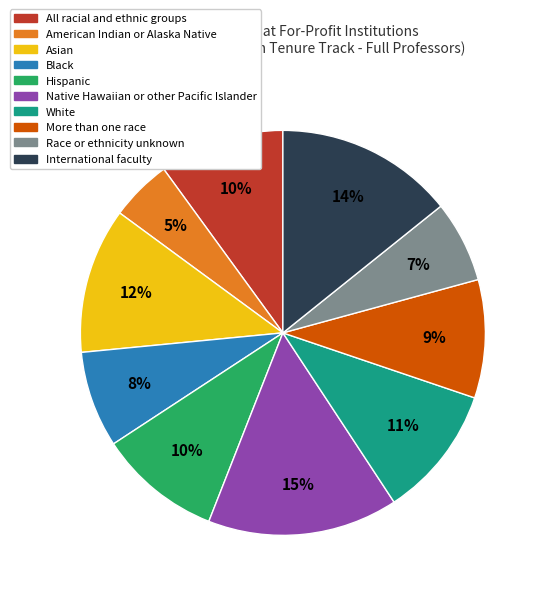

Which slice is the smallest?

American Indian or Alaska Native